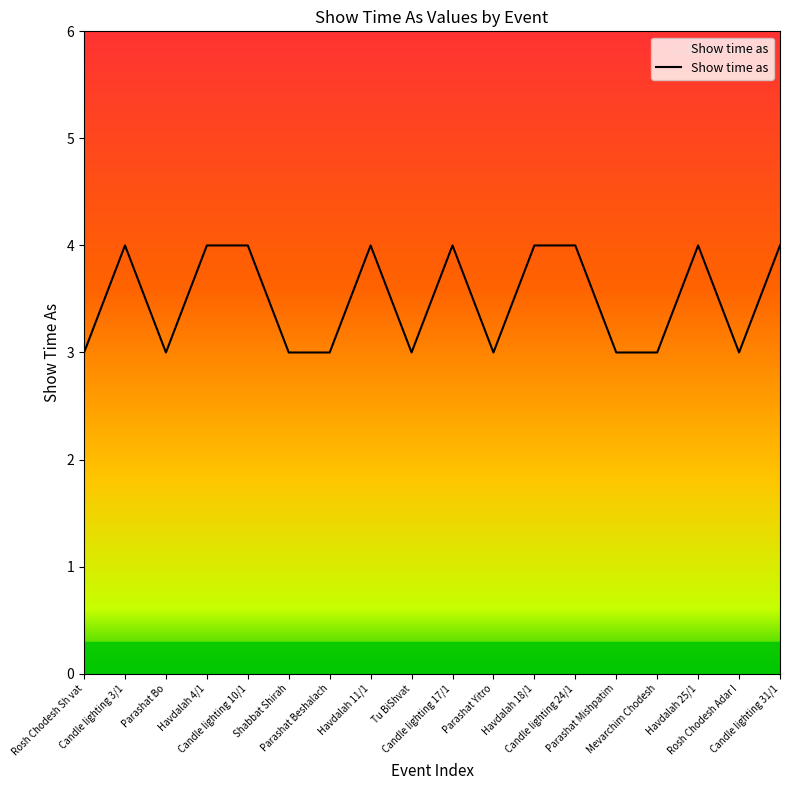

True or false: there are more than 1 points higher than both neighbors.

True